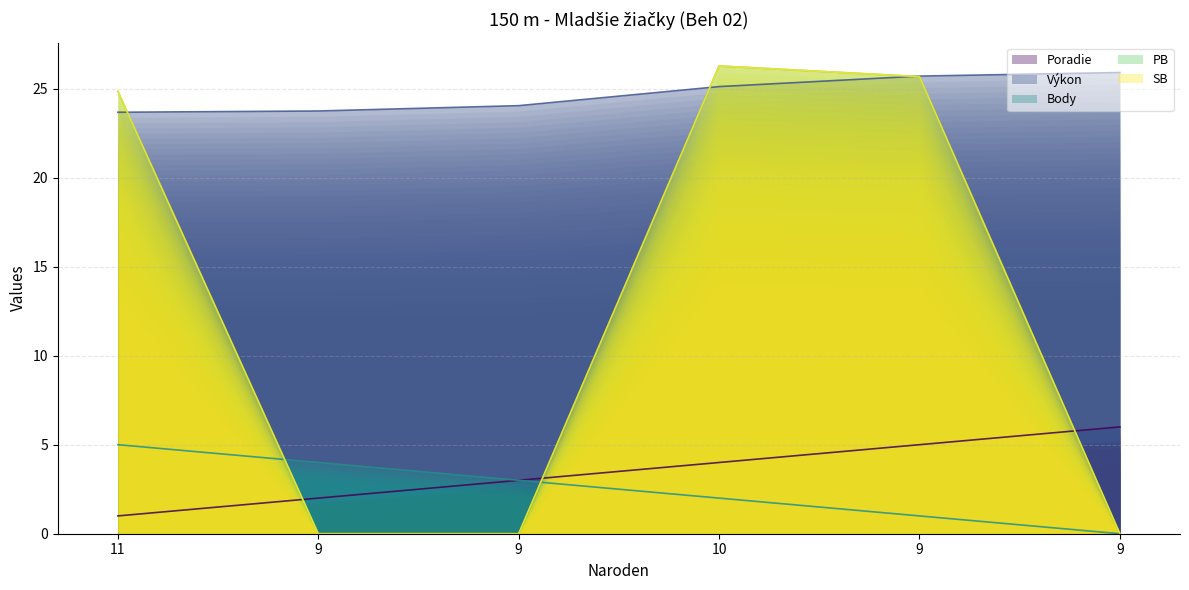

Reading left to right, what are all the values shown in this chart?

Poradie: 11=1.0	9=2.0	9=3.0	10=4.0	9=5.0	9=6.0
Výkon: 11=23.7	9=23.7	9=24.0	10=25.1	9=25.7	9=25.9
Body: 11=5.0	9=4.0	9=3.0	10=2.0	9=1.0	9=0.0
PB: 11=24.8	9=0.0	9=0.0	10=26.3	9=25.7	9=0.0
SB: 11=24.8	9=0.0	9=0.0	10=26.3	9=25.7	9=0.0